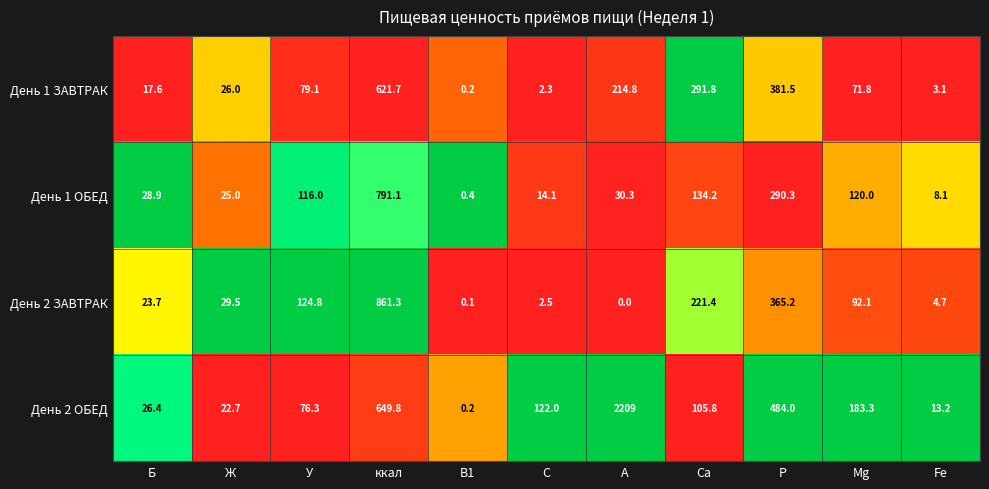

What is the average value of the День 2 ЗАВТРАК series?

156.8